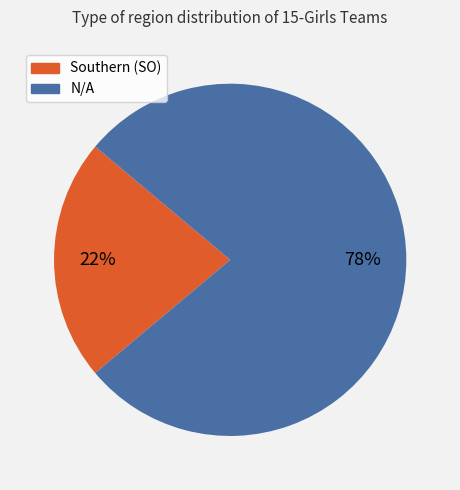

Is there any slice that represents more than half of the pie?

Yes